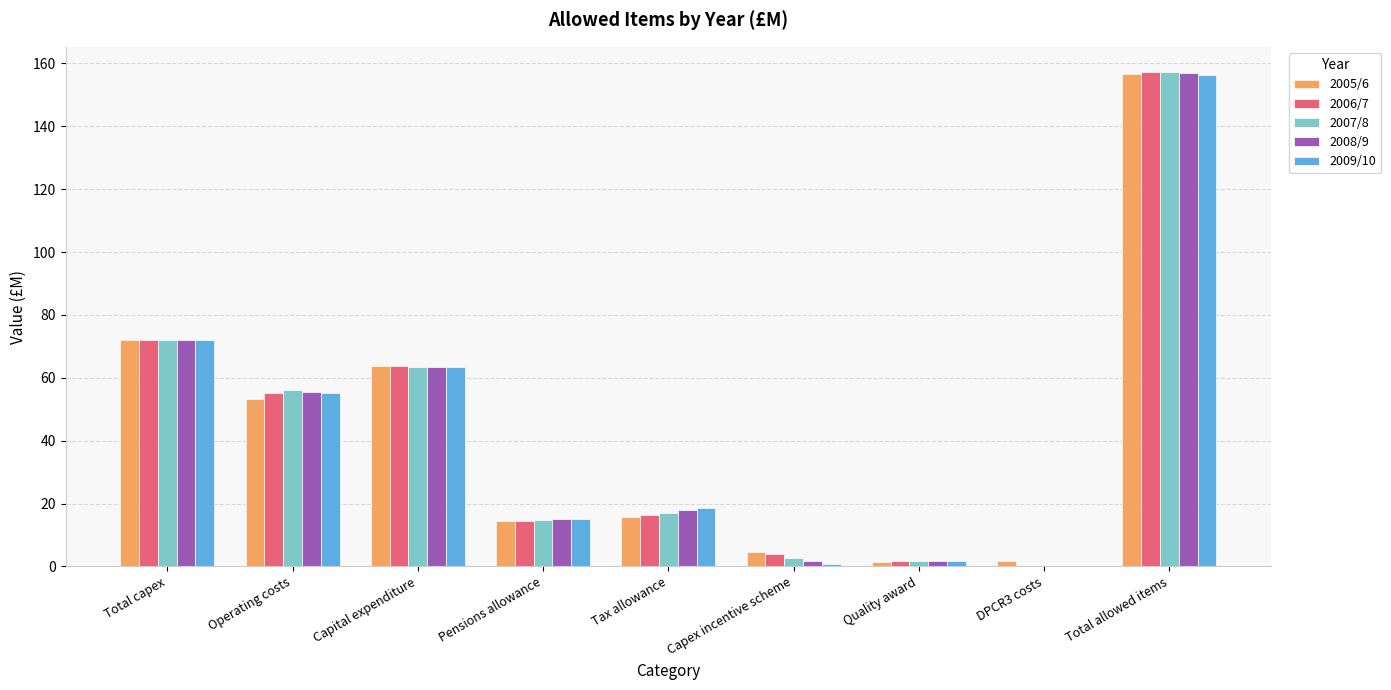

What is the sum of the 2008/9 values at Total allowed items and Operating costs?

212.3